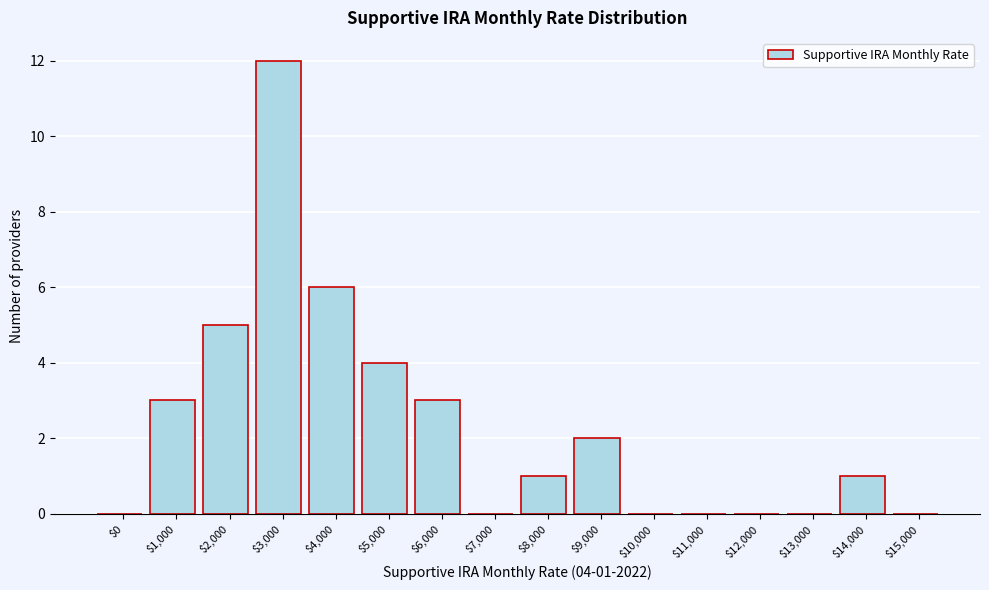

Is it true that the value at $9,000 is 2?

True